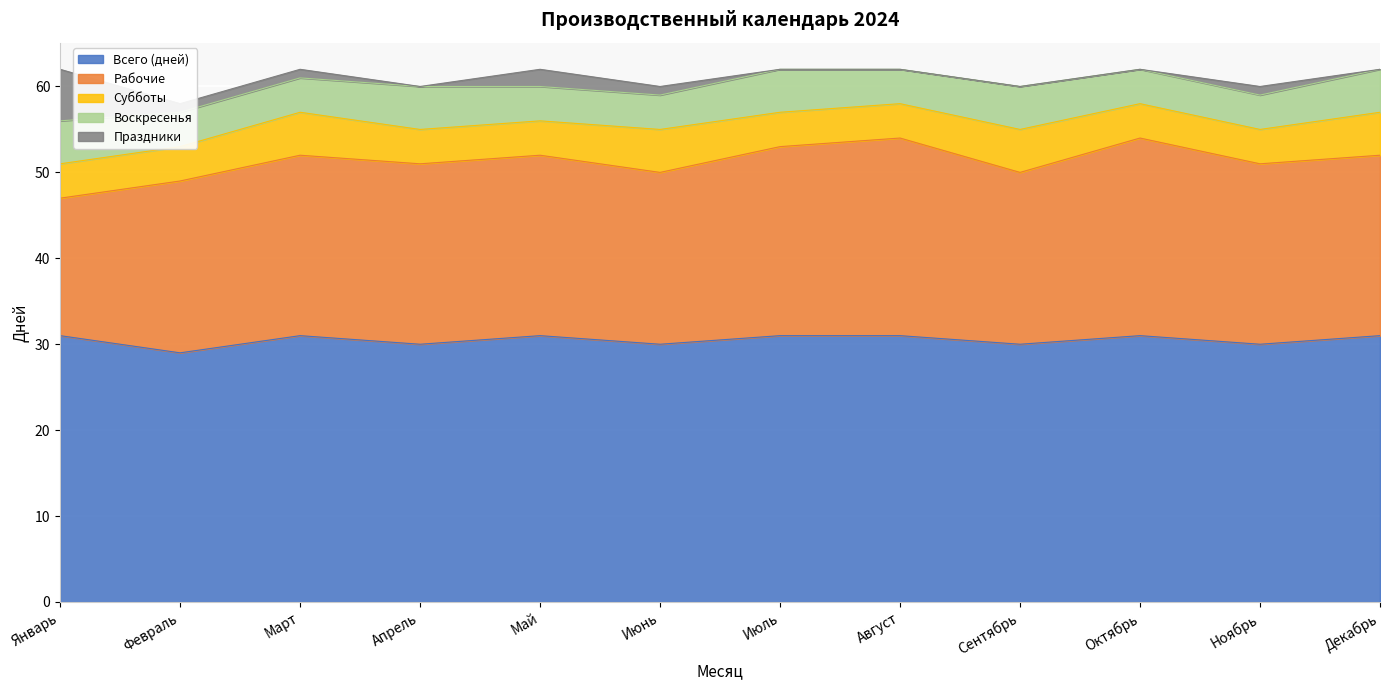

Is it true that Субботы equals 1 at Ноябрь?

False